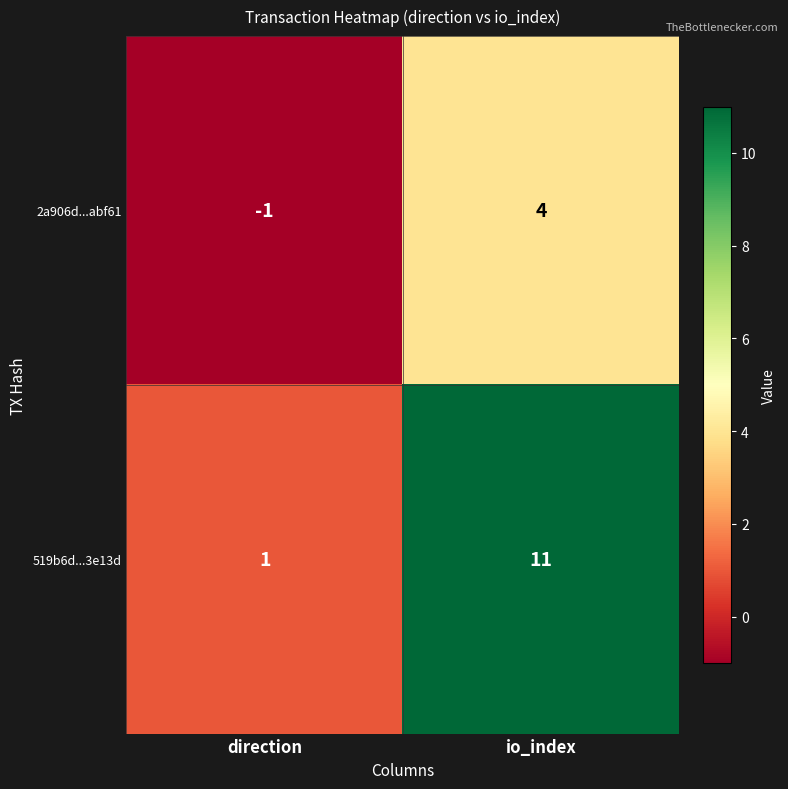

Reading left to right, list all the values displayed in this chart.

2a906d...abf61: -1	4
519b6d...3e13d: 1	11